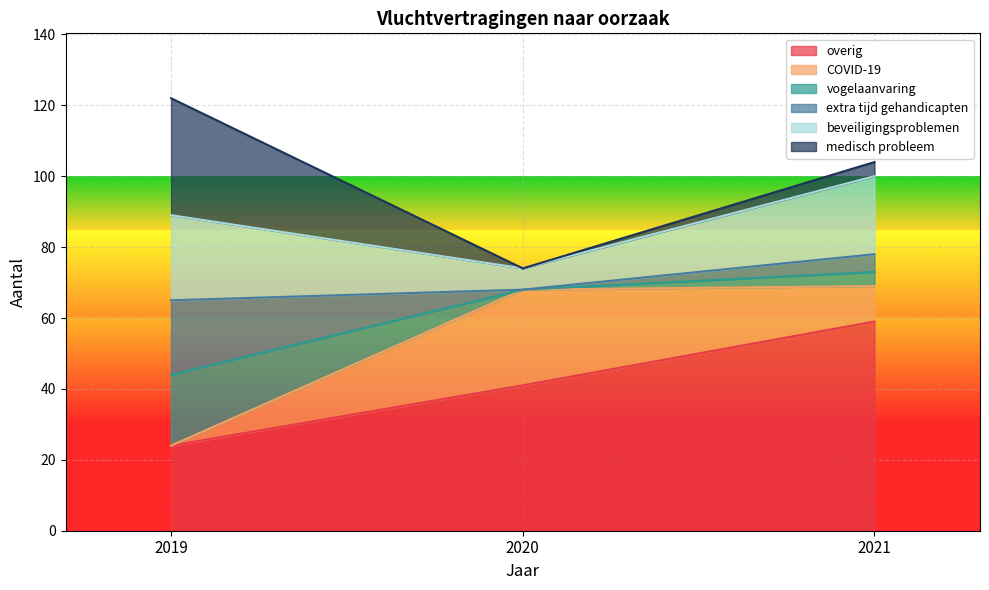

Is it true that overig equals 59 at 2021?

True